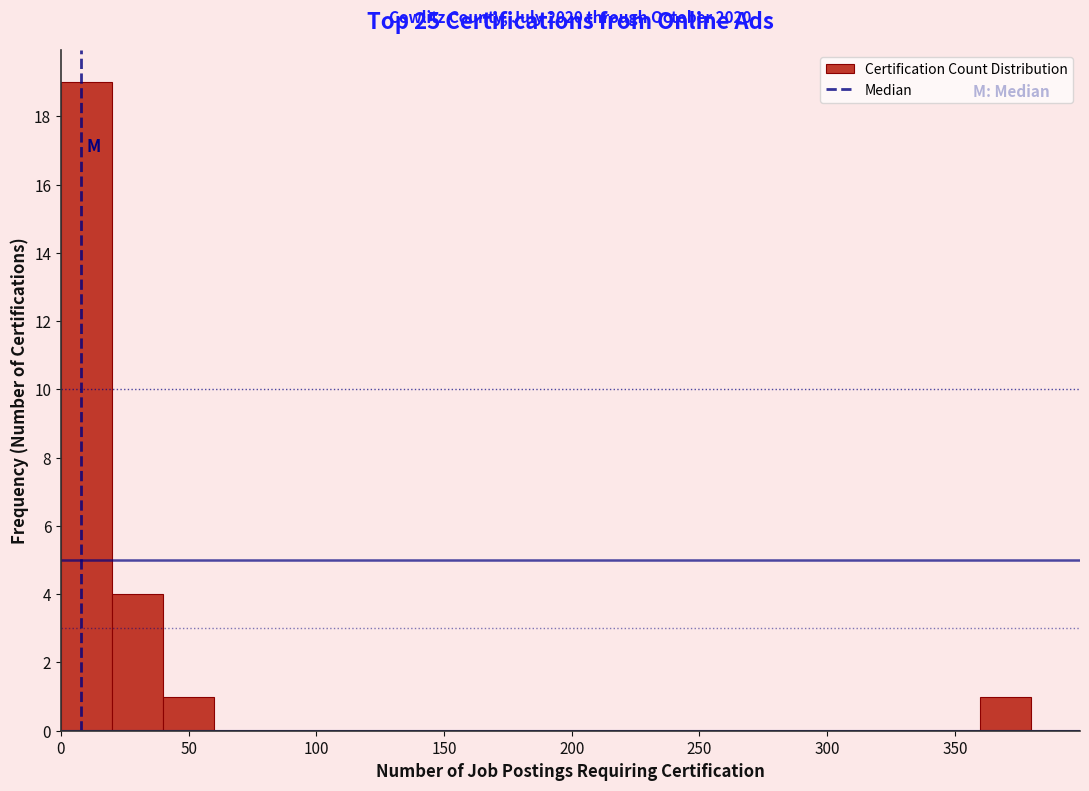

Over which range of the x-axis is the bar tallest?

0 to 20